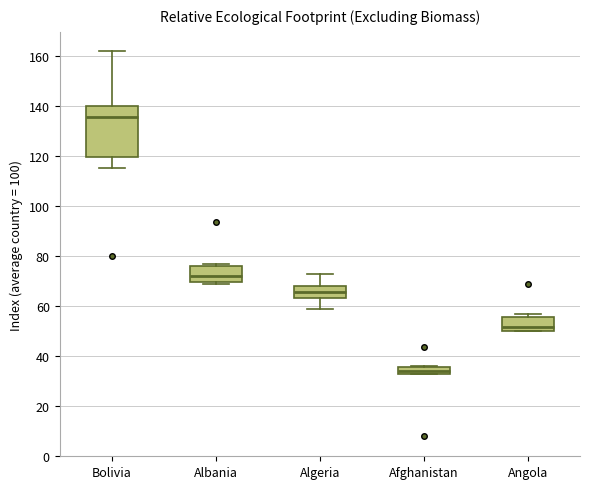

Which box's median line is the highest?

Bolivia